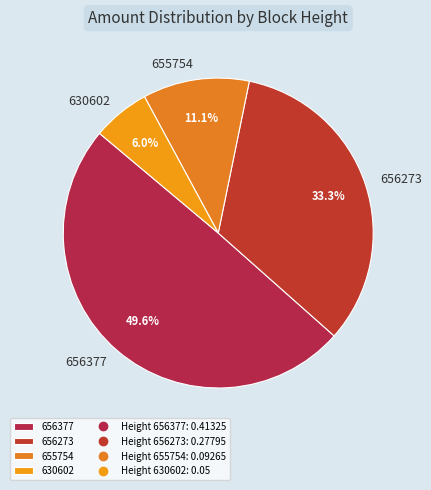

To the nearest percent, what is the difference between the largest and smallest slice percentages?

44%